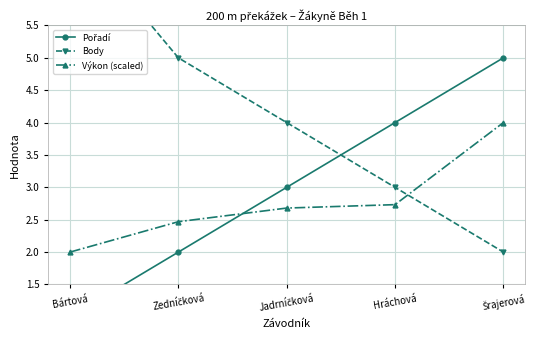

Between Bártová and Zedníčková, which series saw the biggest shift?

Body